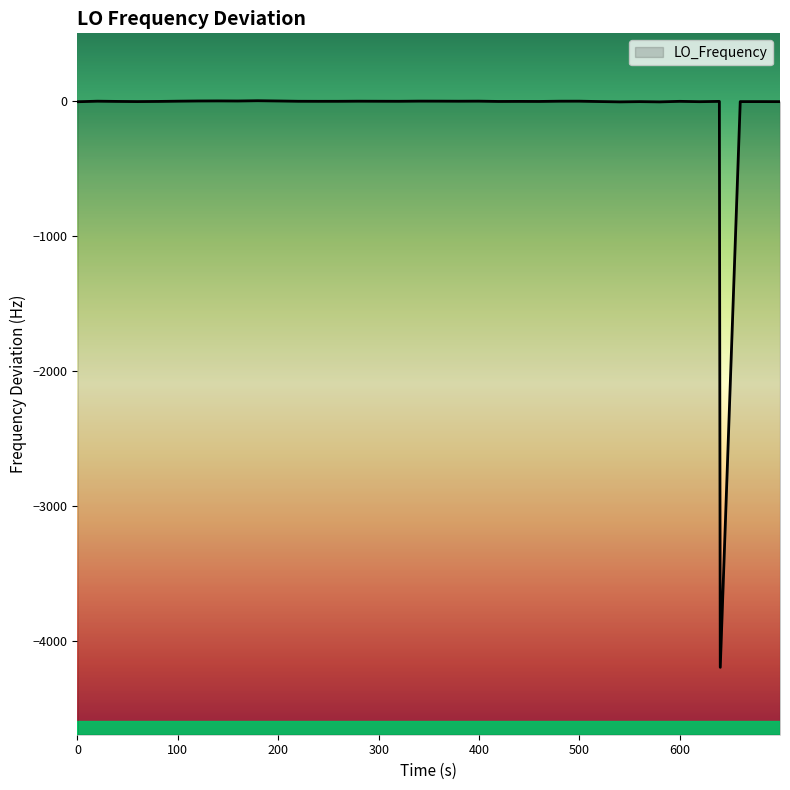

True or false: the data has more than 0 interior local peaks.

True